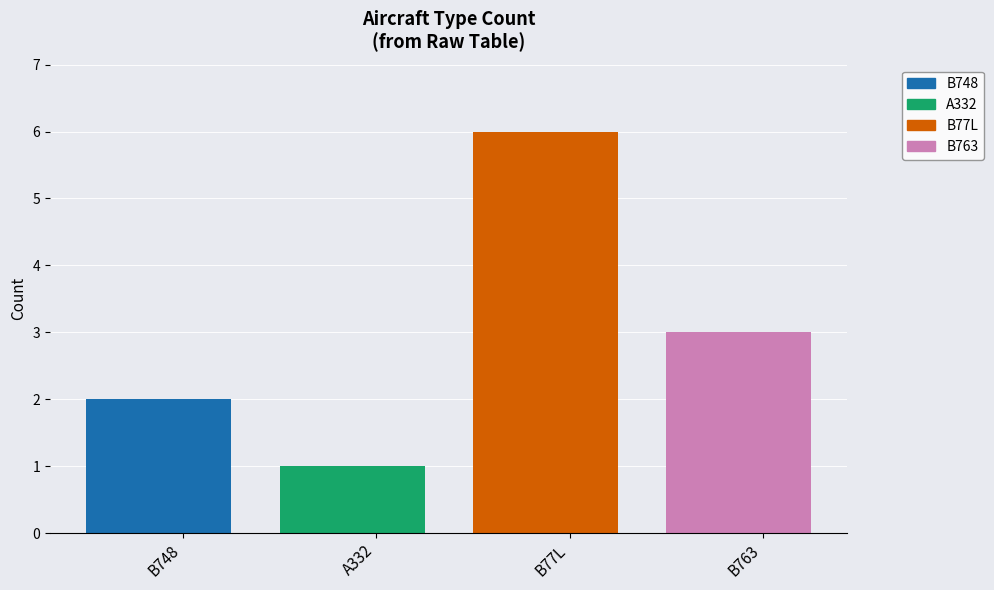

Reading left to right, what are all the values shown in this chart?

2	1	6	3